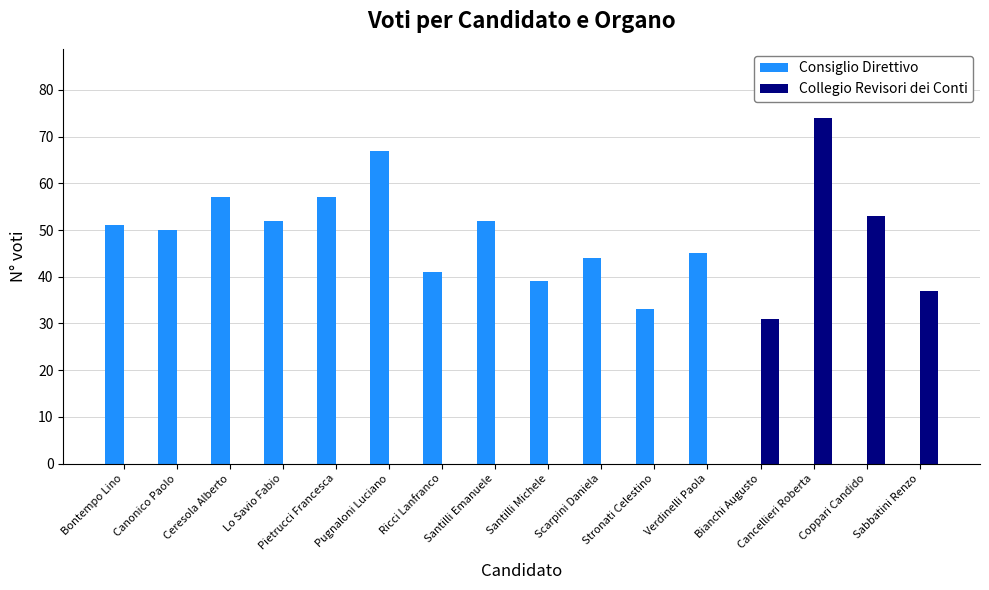

What is the spread (max minus min) of values at Sabbatini Renzo?

37